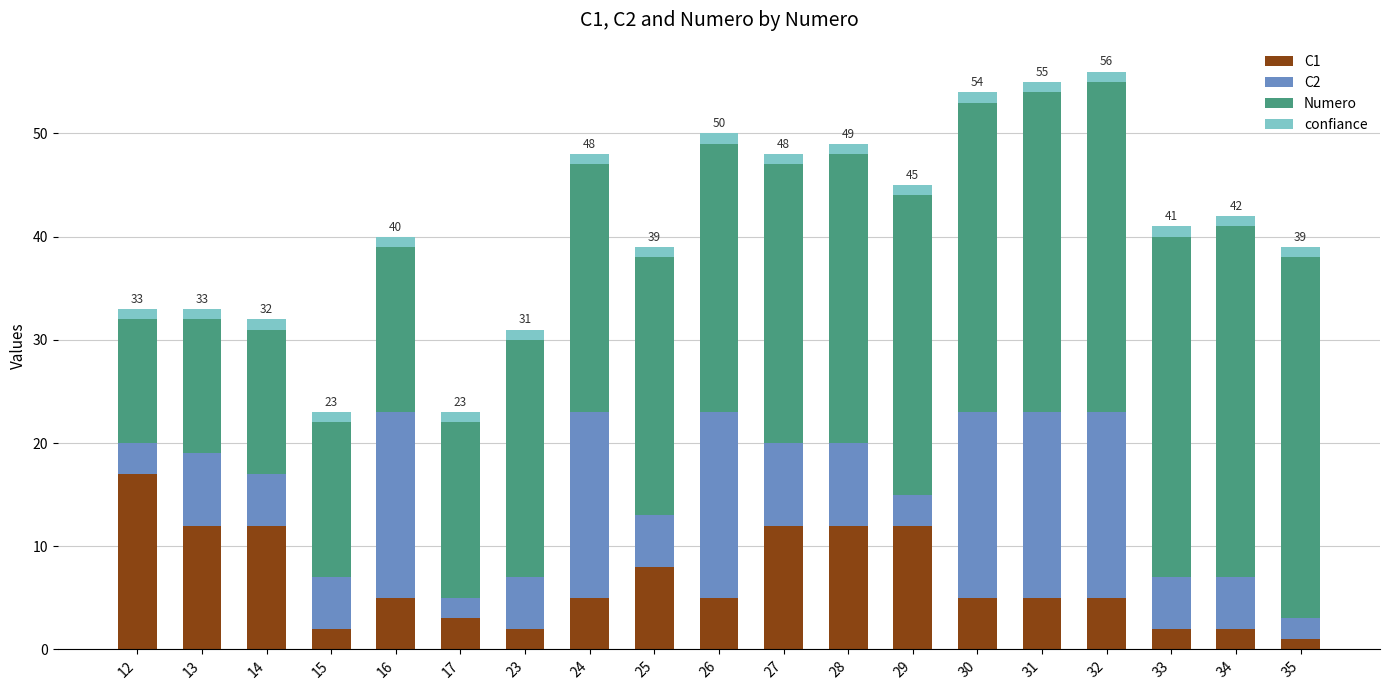

What are all the series names shown in the legend?

C1, C2, Numero, confiance